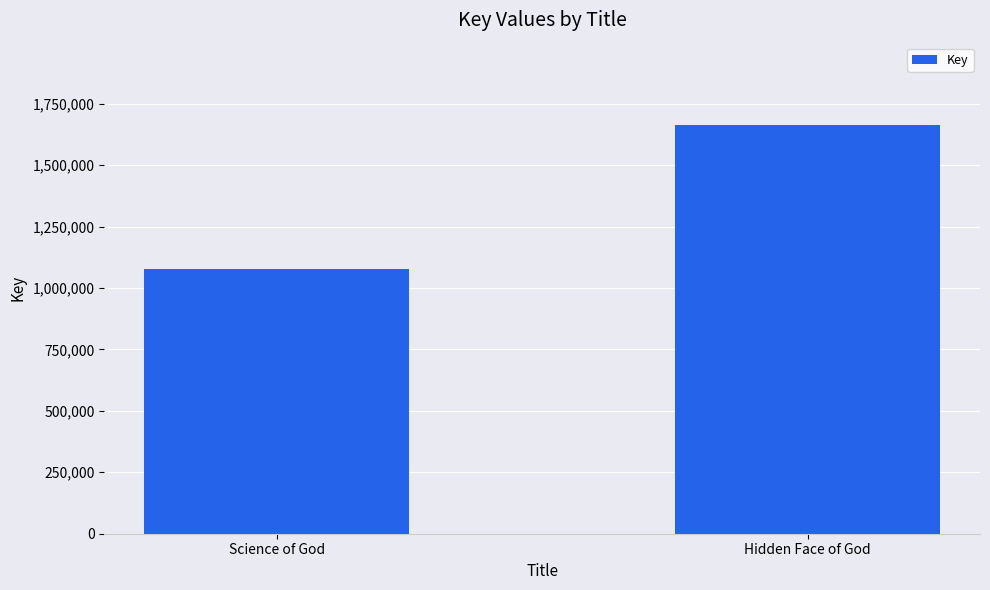

True or false: the data shows 1075372 at Science of God.

True